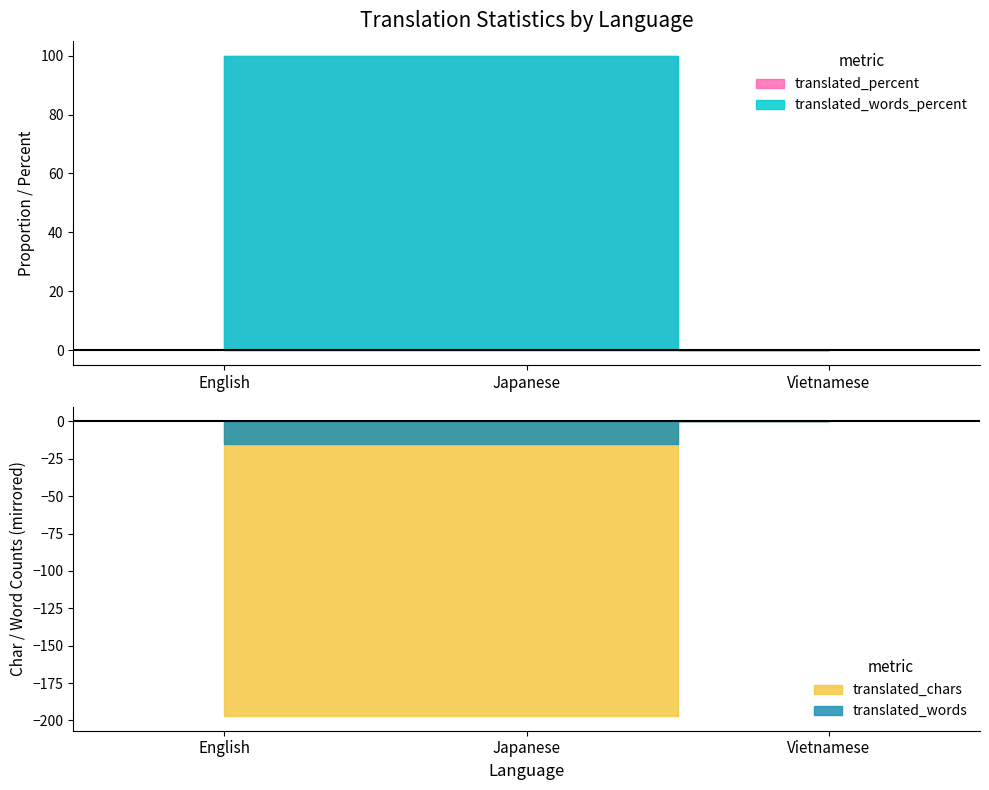

What is the maximum value shown in the chart?

197